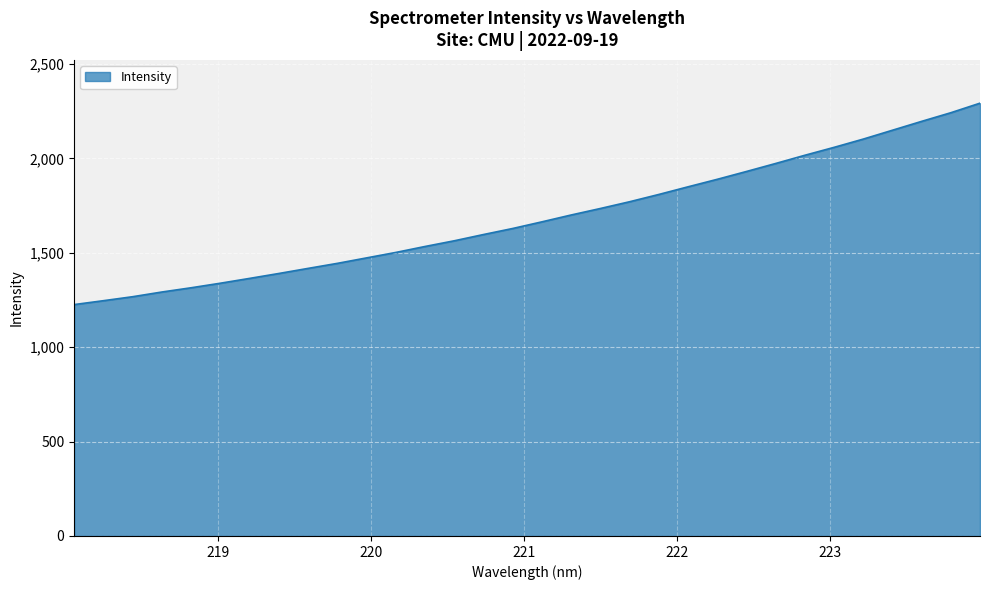

How many lines are shown in the chart?

1